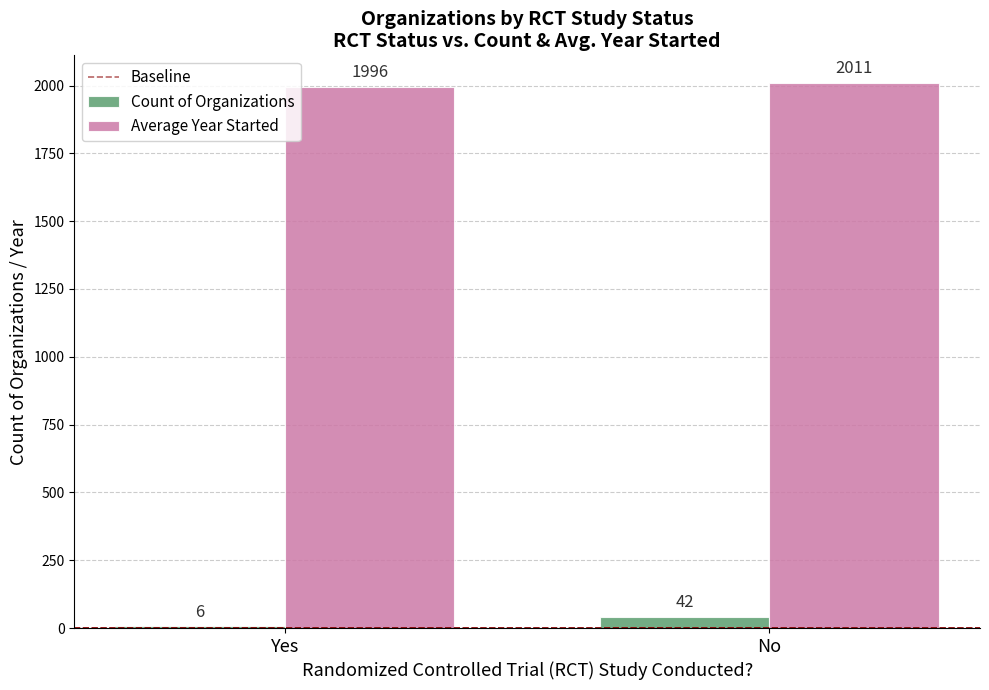

True or false: Count of Organizations has a value of 6.0 at Yes.

True